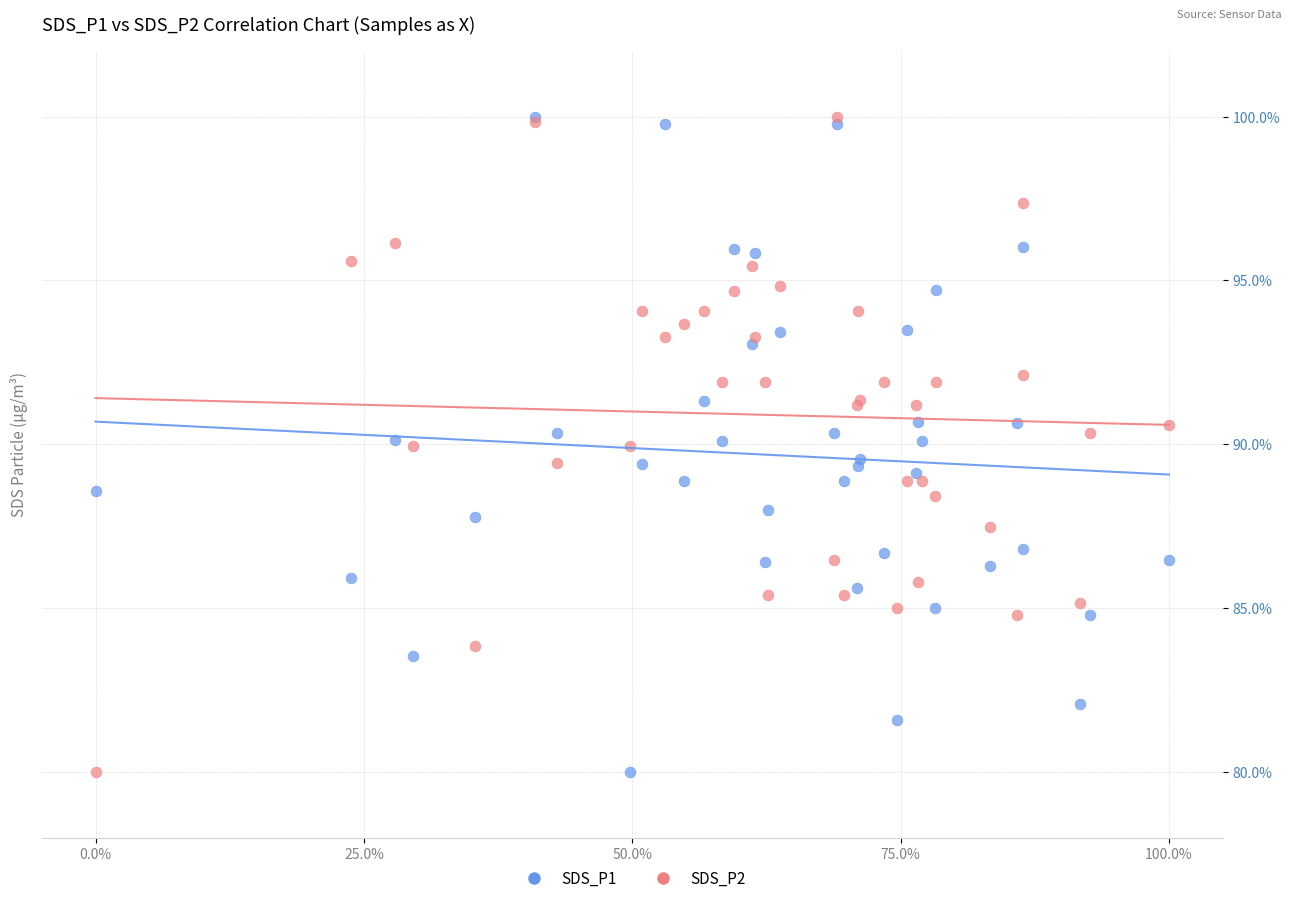

What are all the series names shown in the legend?

SDS_P1, SDS_P2